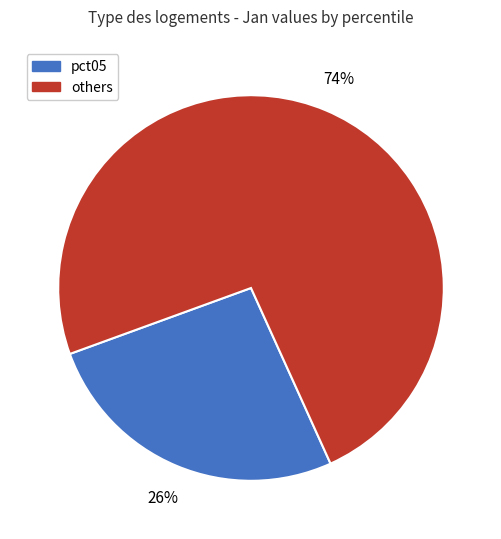

Which slice is the smallest?

pct05